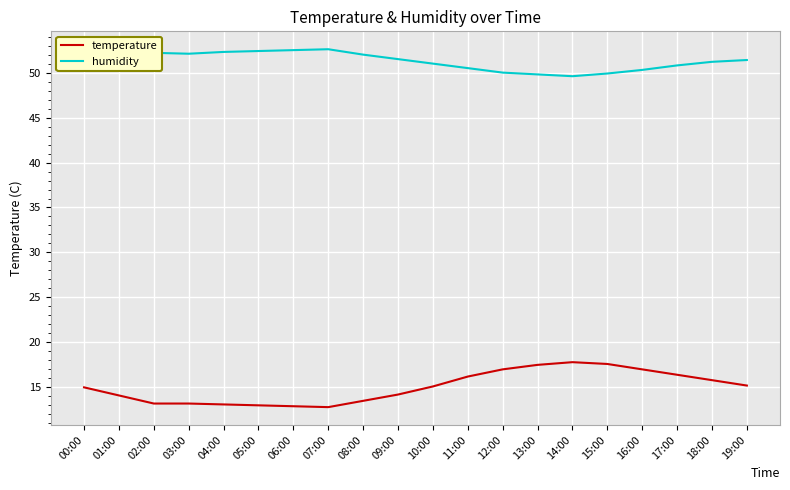

Read the temperature value at 09:00.

14.2